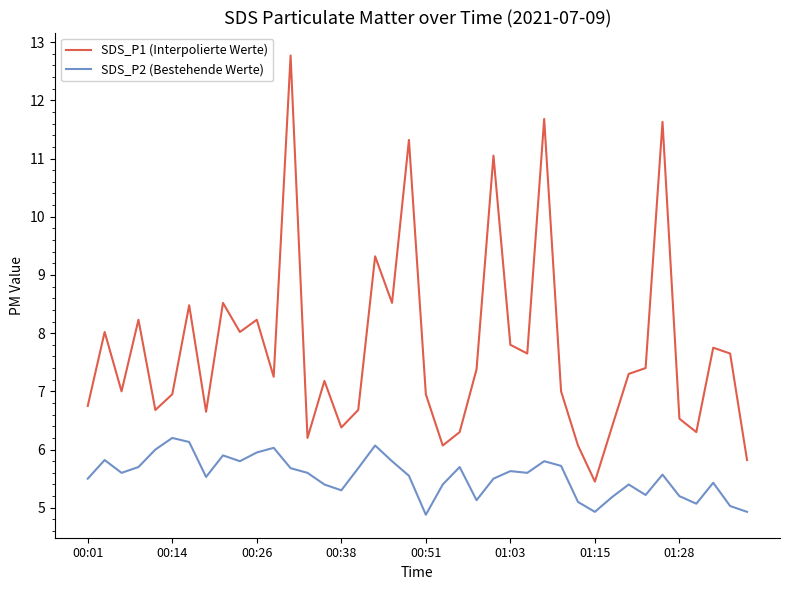

Which series has the widest spread of values?

SDS_P1 (Interpolierte Werte)